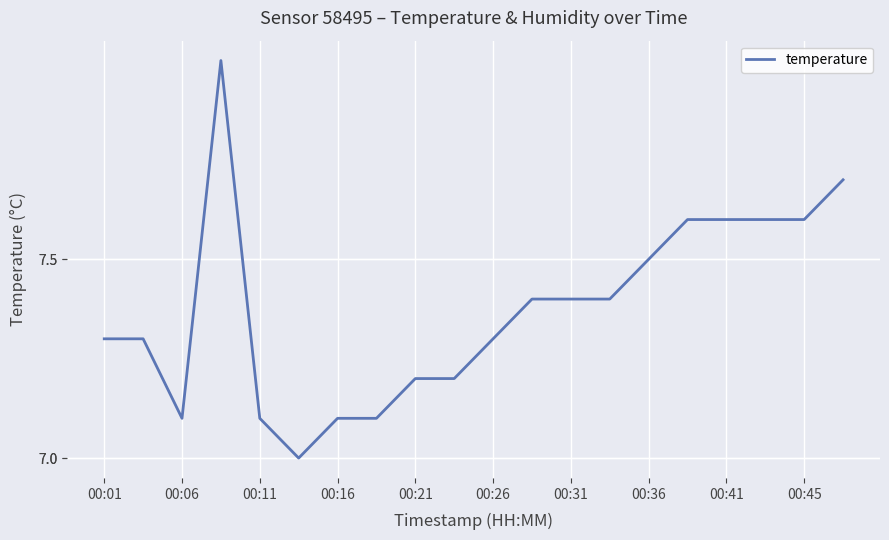

What is the smallest value displayed?

7.0